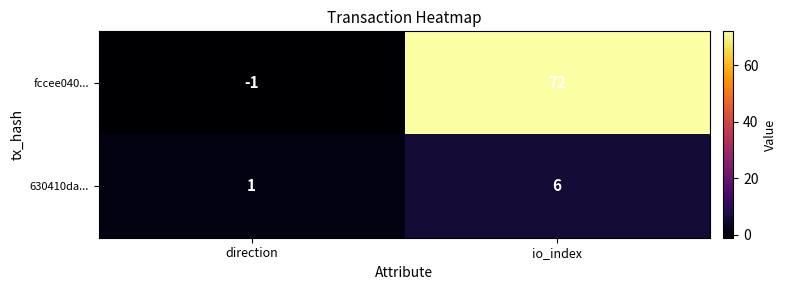

True or false: fccee040... has a value of -1 at direction.

True